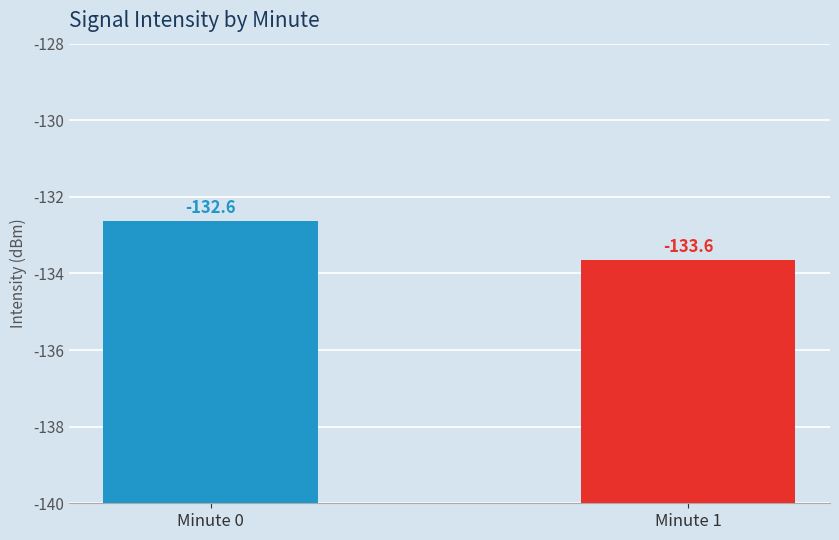

What is the change in value from Minute 0 to Minute 1?

-1.0